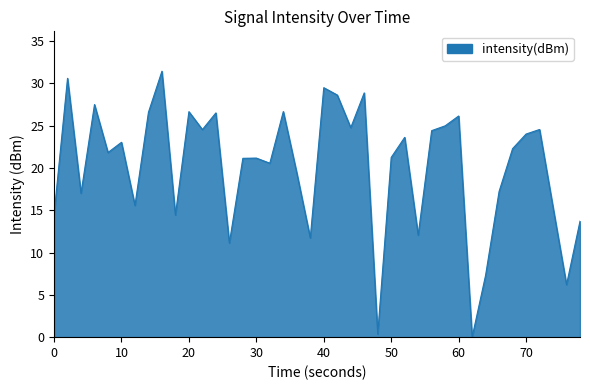

What is the maximum value shown in the chart?

31.4